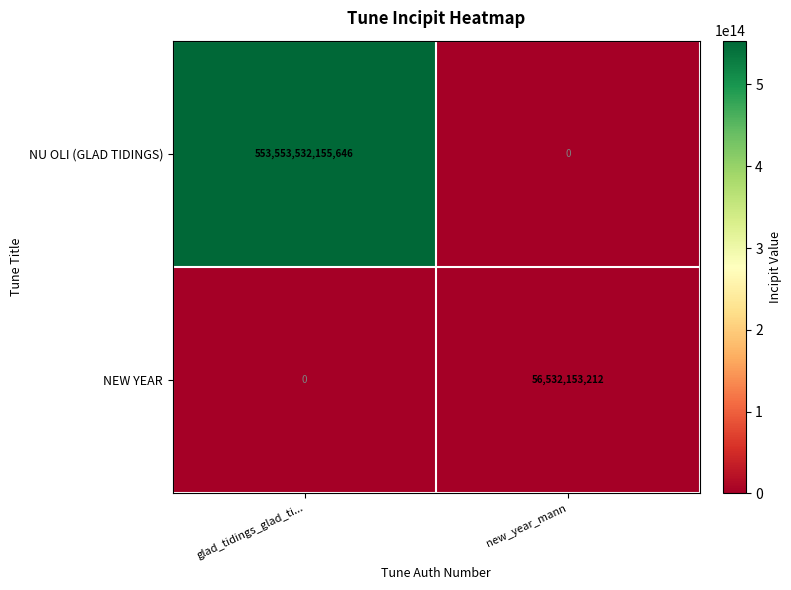

List the series in order of their overall mean, lowest first.

NEW YEAR, NU OLI (GLAD TIDINGS)